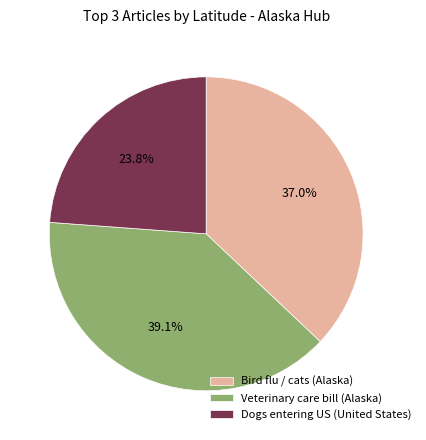

What portion of the pie excludes Veterinary care bill (Alaska)?

60.9%